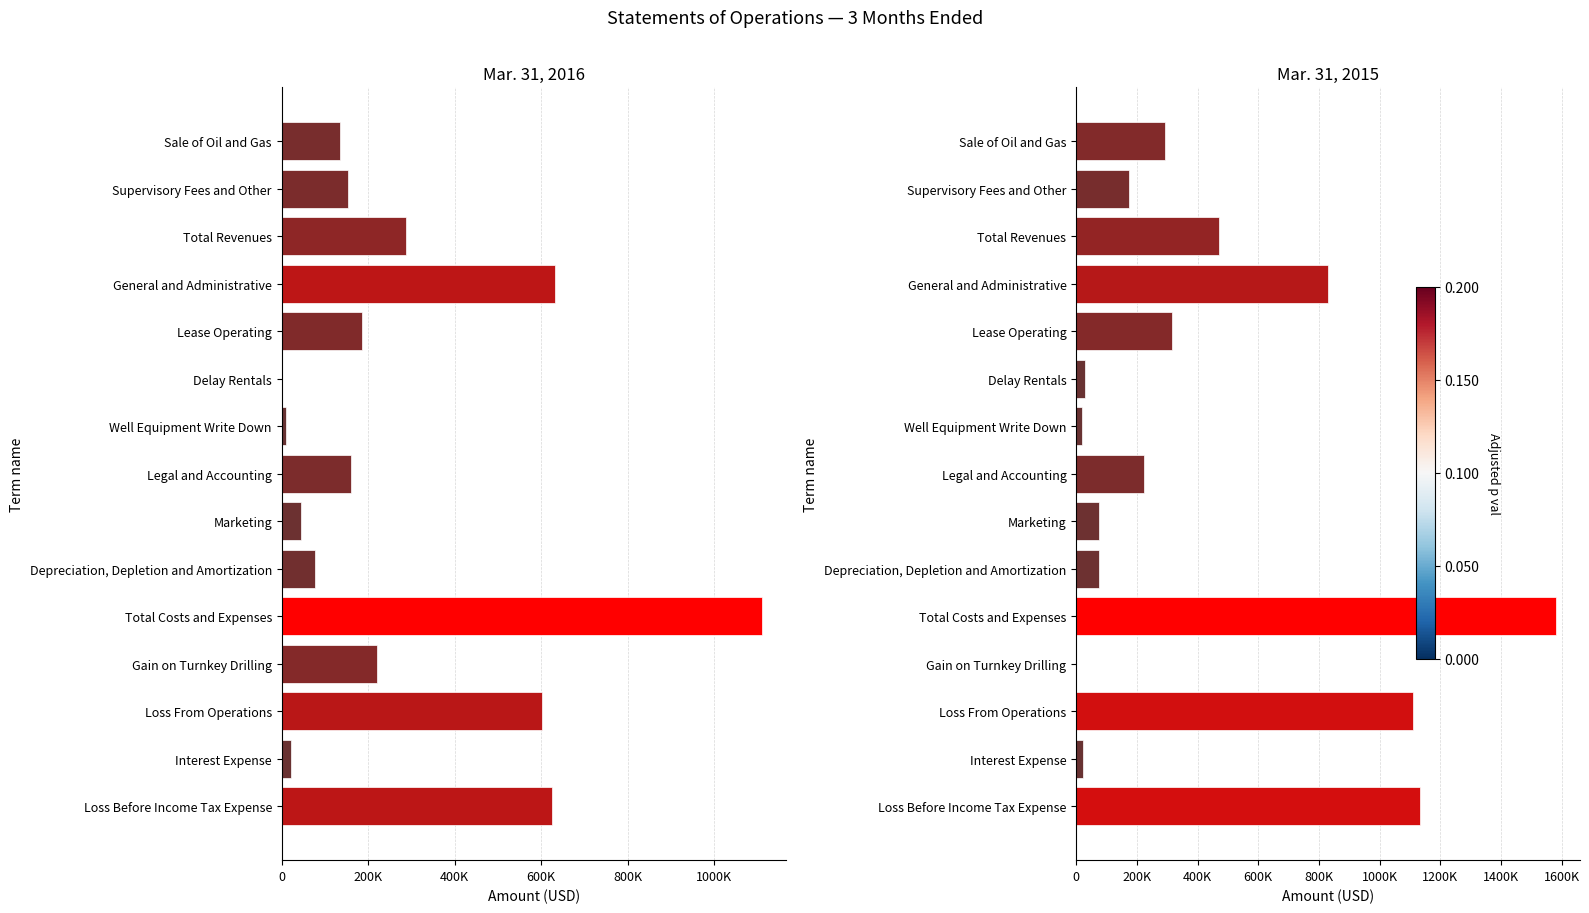

Count the number of data series in this chart.

2